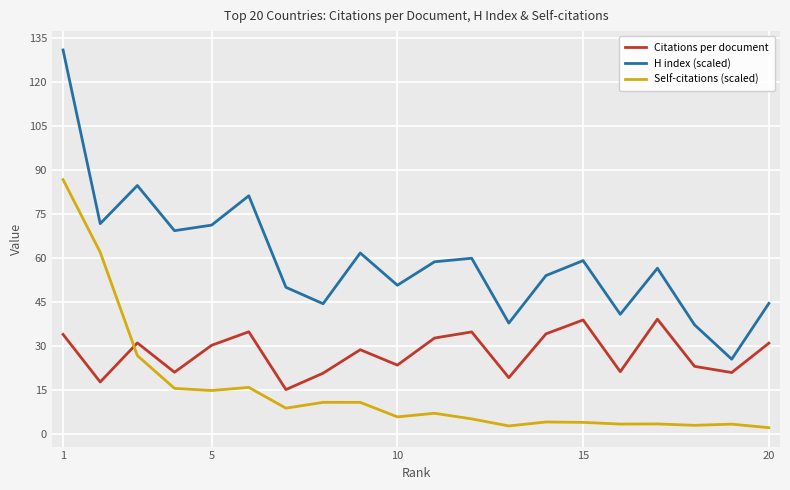

Which series has the largest total across all categories?

H index (scaled)